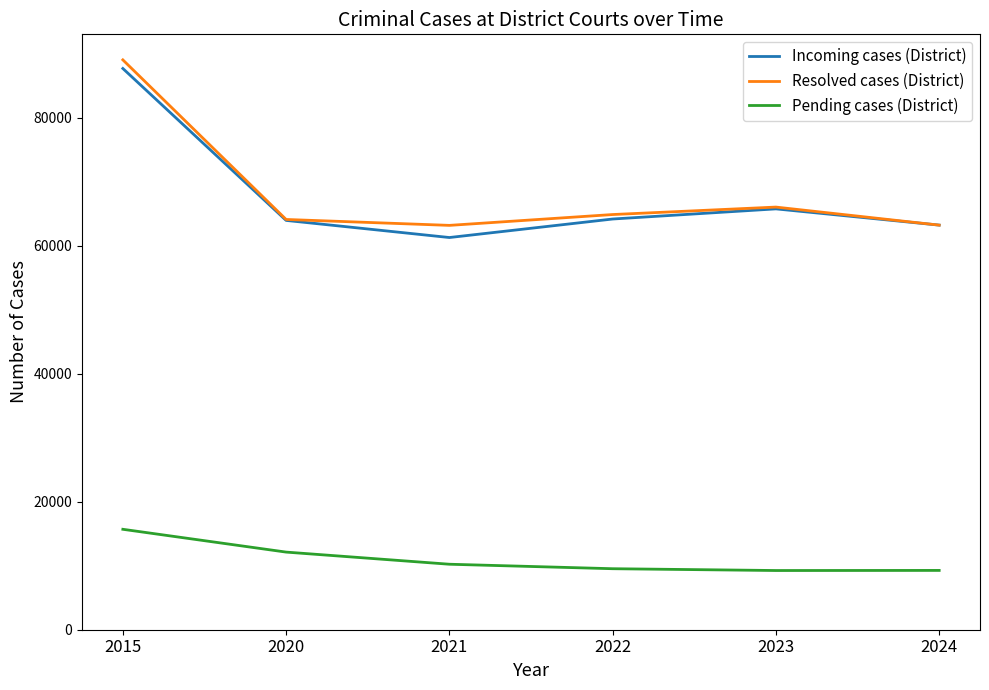

Is it true that Resolved cases (District) equals 64089 at 2020?

True